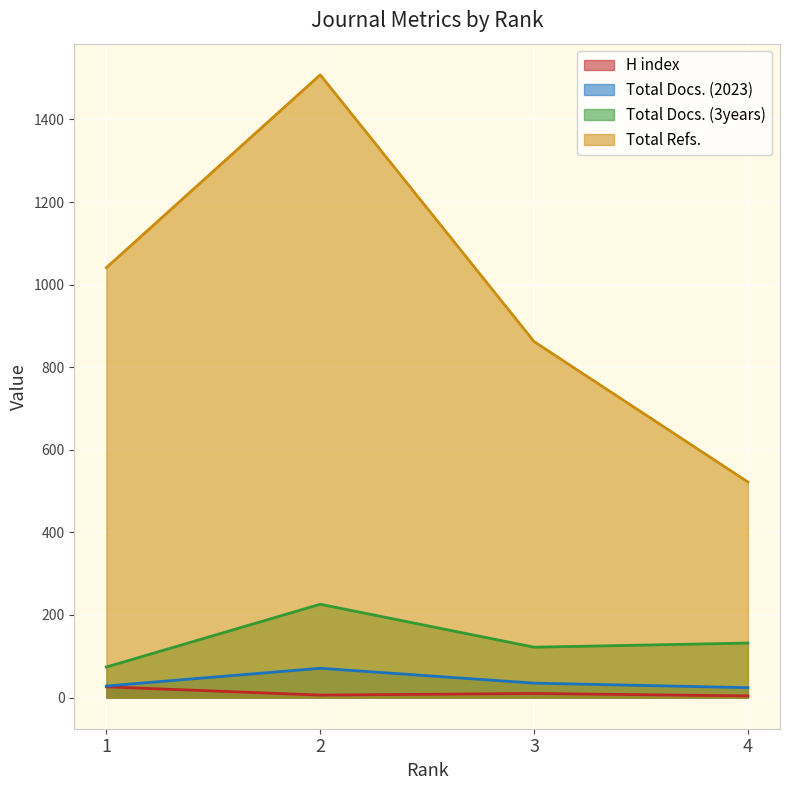

At 1, list the series in order from largest to smallest.

Total Refs., Total Docs. (3years), Total Docs. (2023), H index